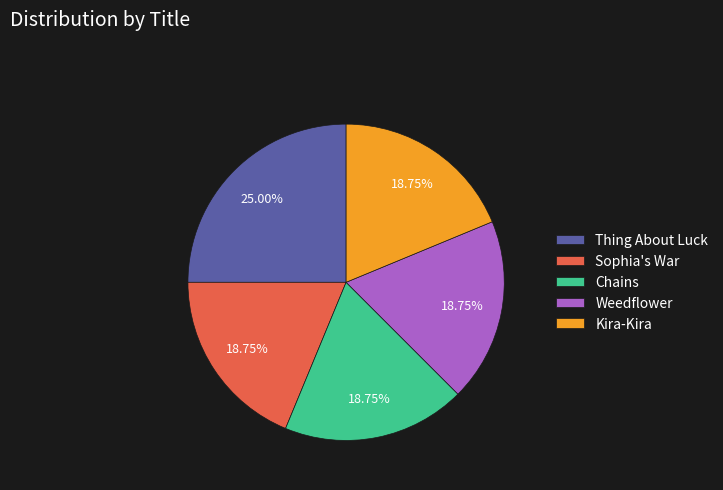

Which slice is the largest?

Thing About Luck